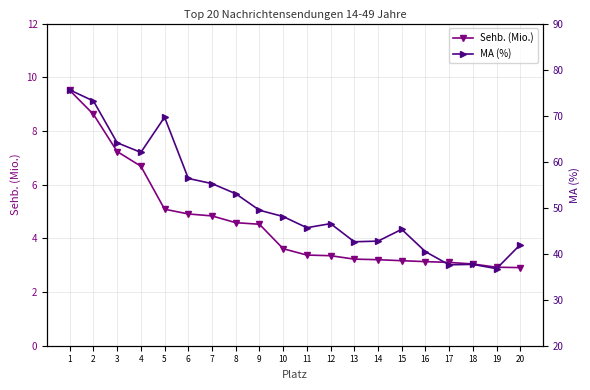

At which label does Sehb. (Mio.) first exceed 3?

1